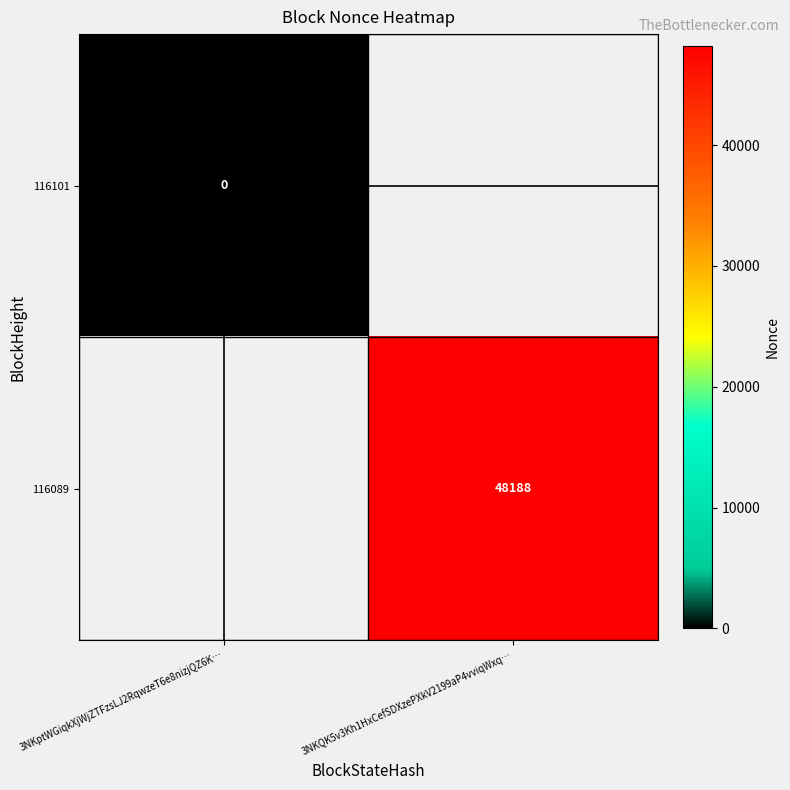

True or false: 116101 has a value of 0.0 at 3NKptWGiqkXjWjZTFzsLJ2RqwzeT6e8nizjQZ6K….

True